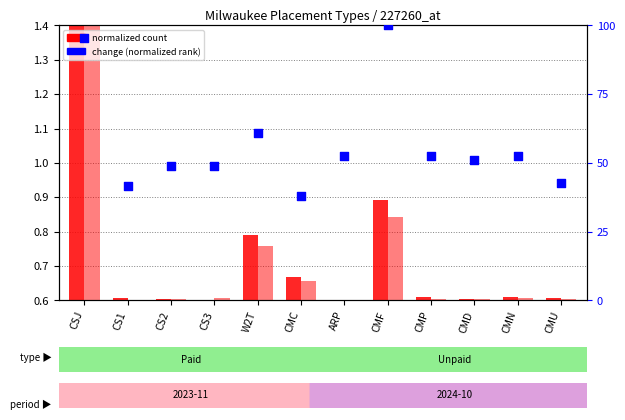

What is the total value across all series at CS2?

50.0